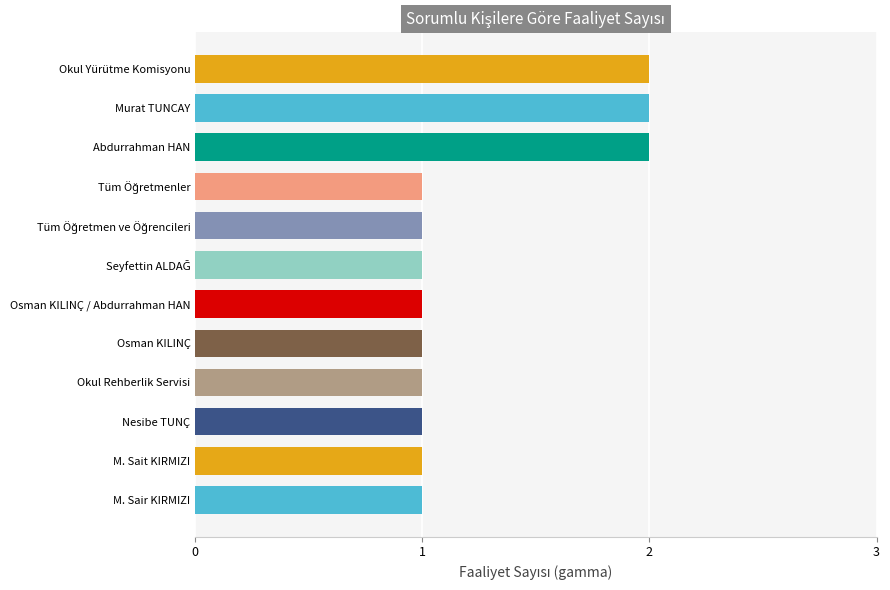

What is the label of the 11th bar from the bottom?

Murat TUNCAY